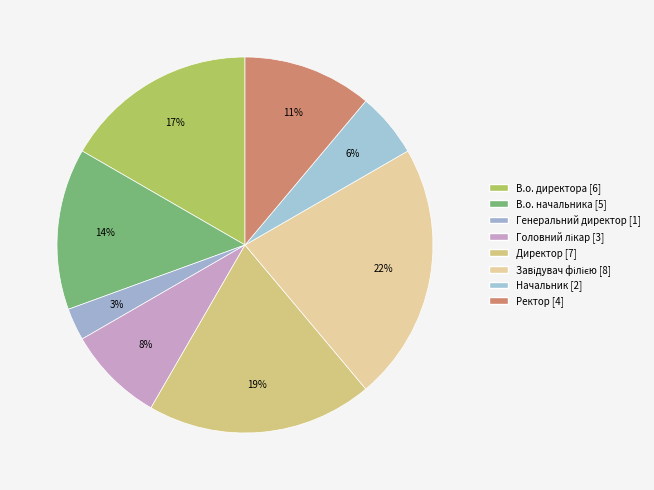

Count the number of slices in the pie.

8